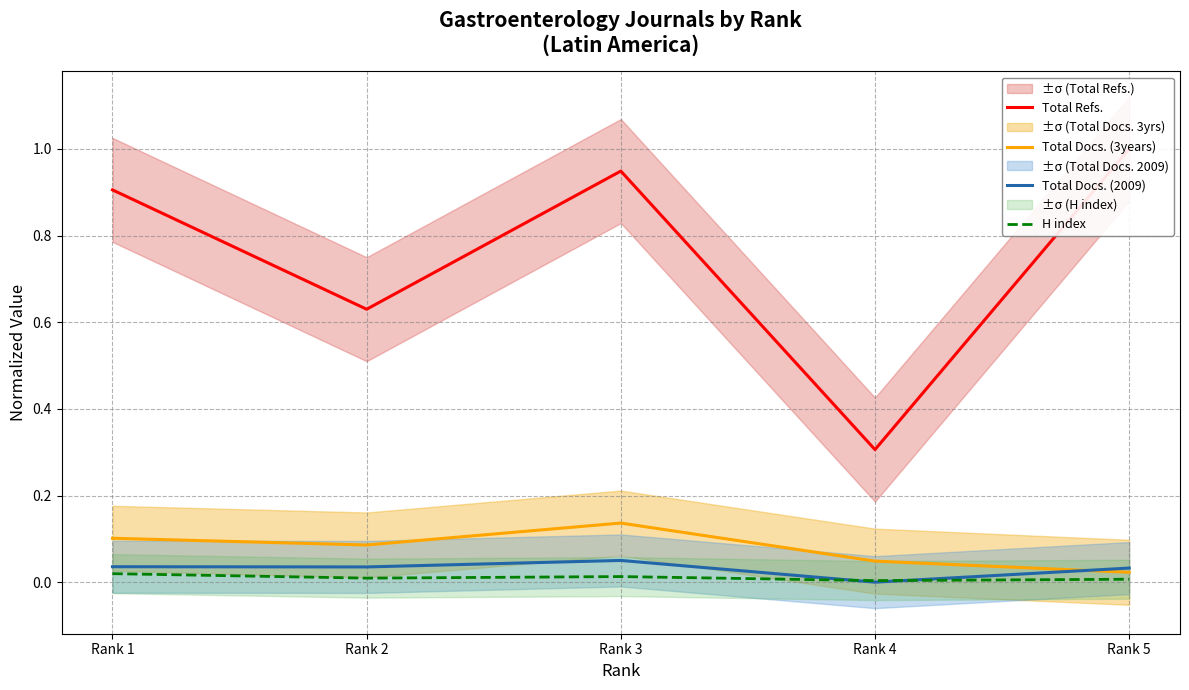

At how many categories does at least one series exceed 0?

5